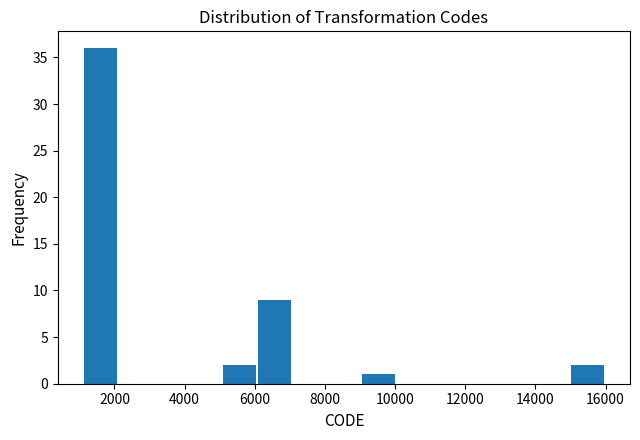

Reading left to right, transcribe this chart: for each bar, give the range it covers on the x-axis and its height. Neither the bar edges nor the heights are printed on the chart, so give them approximately, as read against the axes.

1200 to 2000: 36
2000 to 3000: 0
3000 to 4000: 0
4000 to 5000: 0
5000 to 6000: 2
6000 to 7000: 9
7000 to 8000: 0
8000 to 9000: 0
9000 to 10000: 1
10000 to 11000: 0
11000 to 12000: 0
12000 to 13000: 0
13000 to 14000: 0
14000 to 15000: 0
15000 to 16000: 2